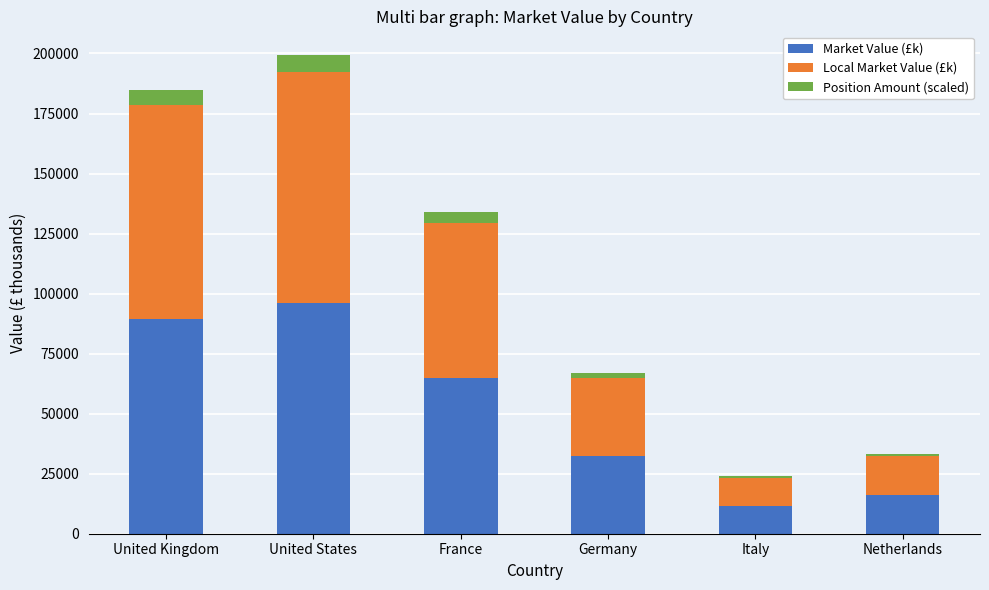

Reading right to left, what are the values for Market Value (£k)?

Netherlands=16115.0	Italy=11532.0	Germany=32462.0	France=64760.0	United States=96171.0	United Kingdom=89305.0